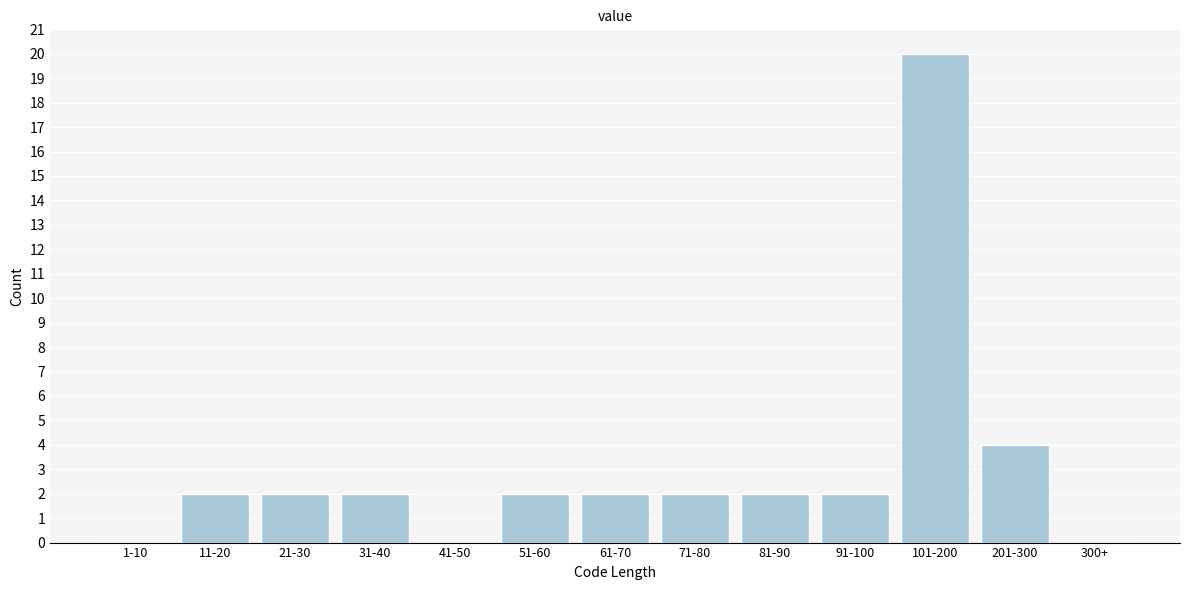

Reading right to left, what are all the values shown in this chart?

300+=0	201-300=4	101-200=20	91-100=2	81-90=2	71-80=2	61-70=2	51-60=2	41-50=0	31-40=2	21-30=2	11-20=2	1-10=0